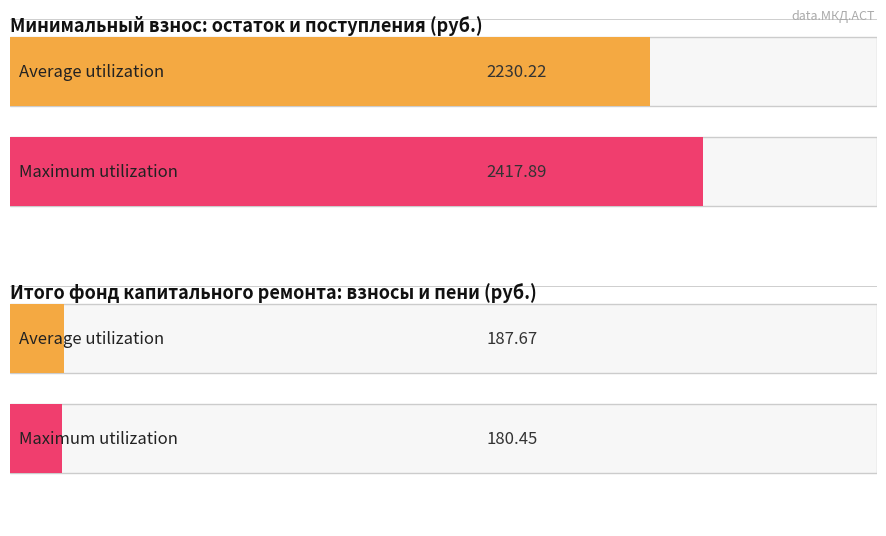

Read the Maximum utilization value at Остаток на начало периода.

2417.9